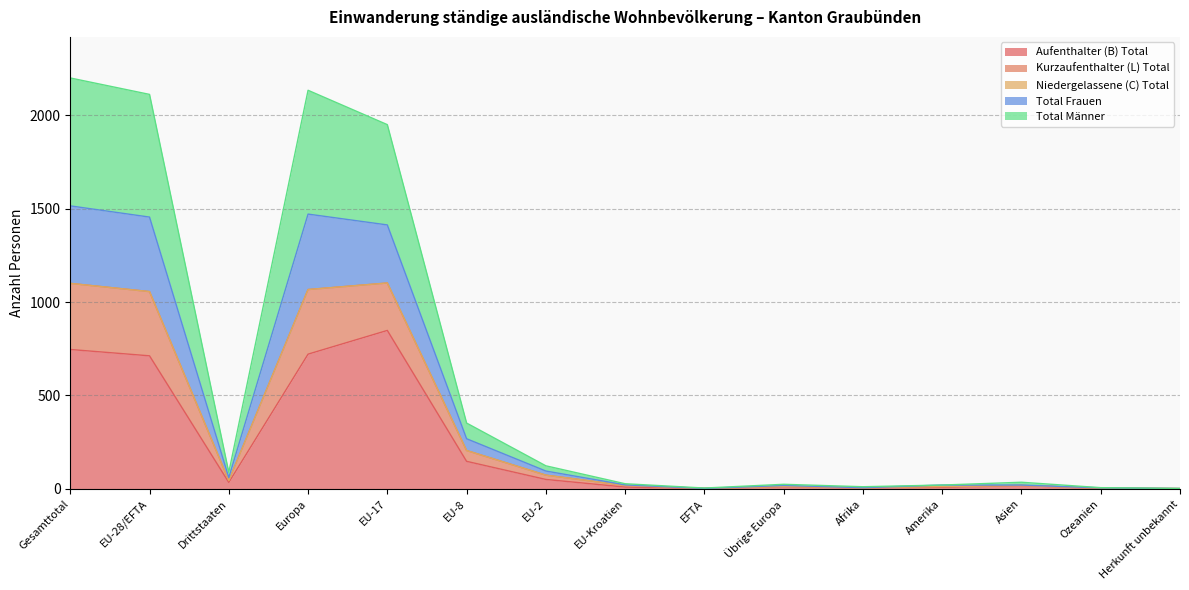

At EU-2, list the series in order from smallest to largest.

Aufenthalter (B) Total, Total Männer, Total Frauen, Kurzaufenthalter (L) Total